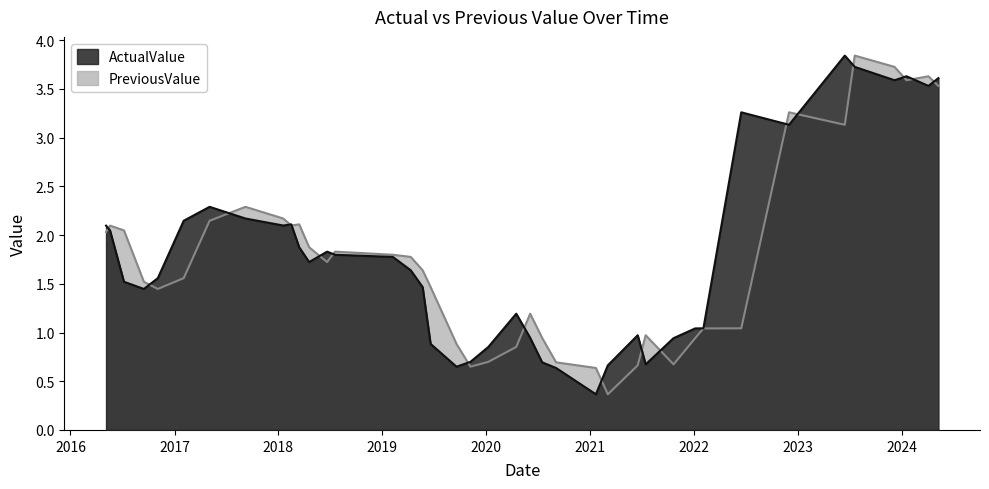

How many data points does each series have?

40